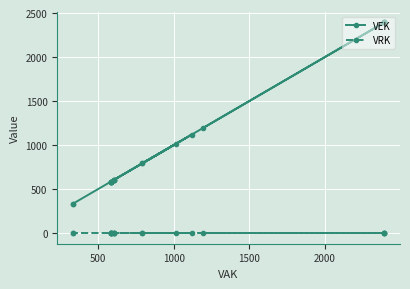

What are all the series names shown in the legend?

VEK, VRK